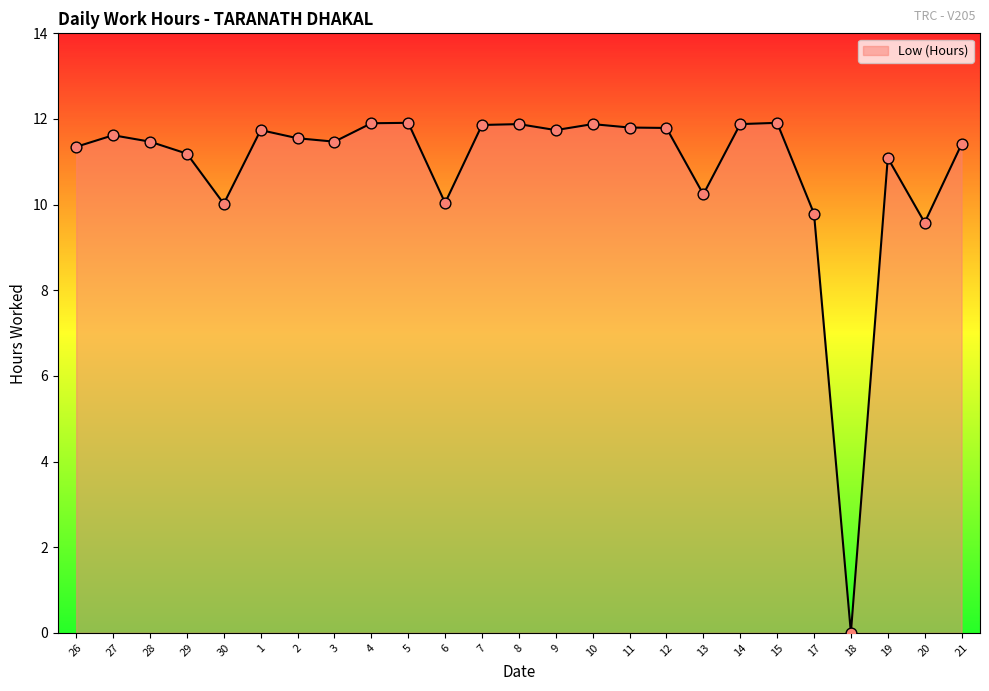

Approximately how many times larger is the value at 15 compared to 2?

1.0